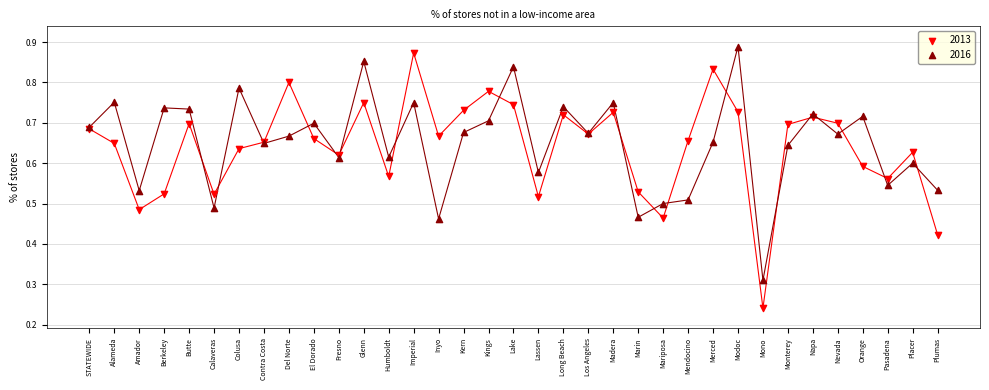

Which series contains the highest Y value?

2016